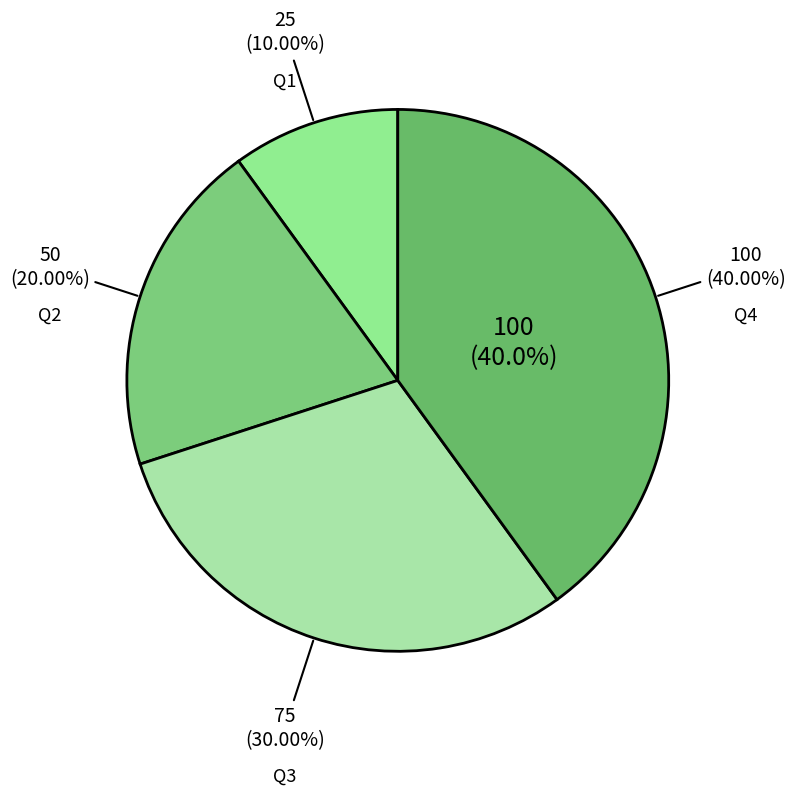

Between Q3 and Q1, which is larger?

Q3